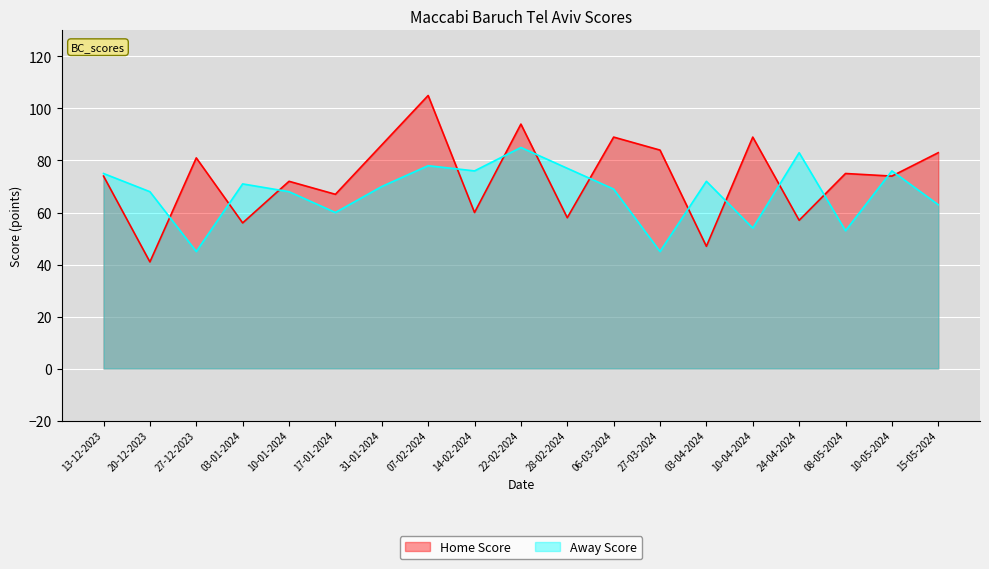

What is the label of the 1st point from the right?

15-05-2024